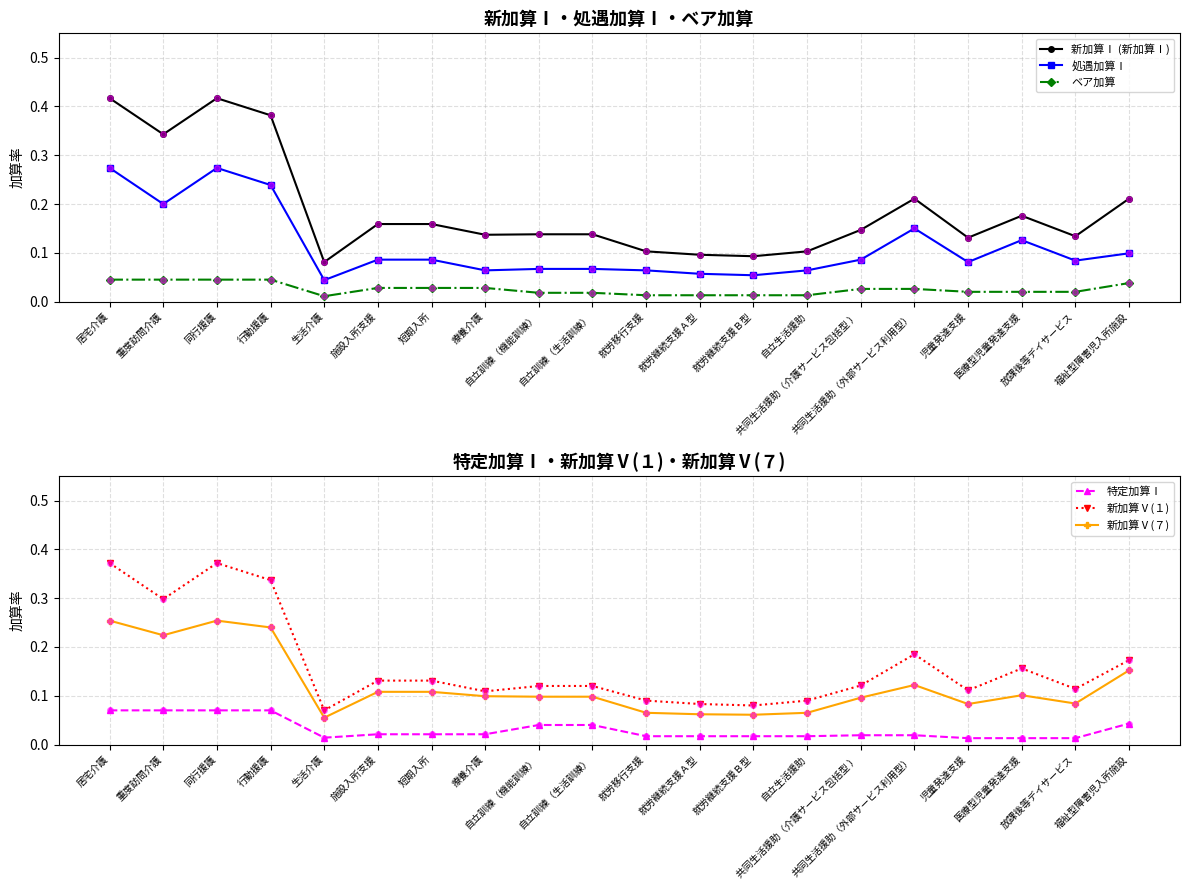

What is the value of the 特定加算Ⅰ point at the 2nd from the left?

0.1